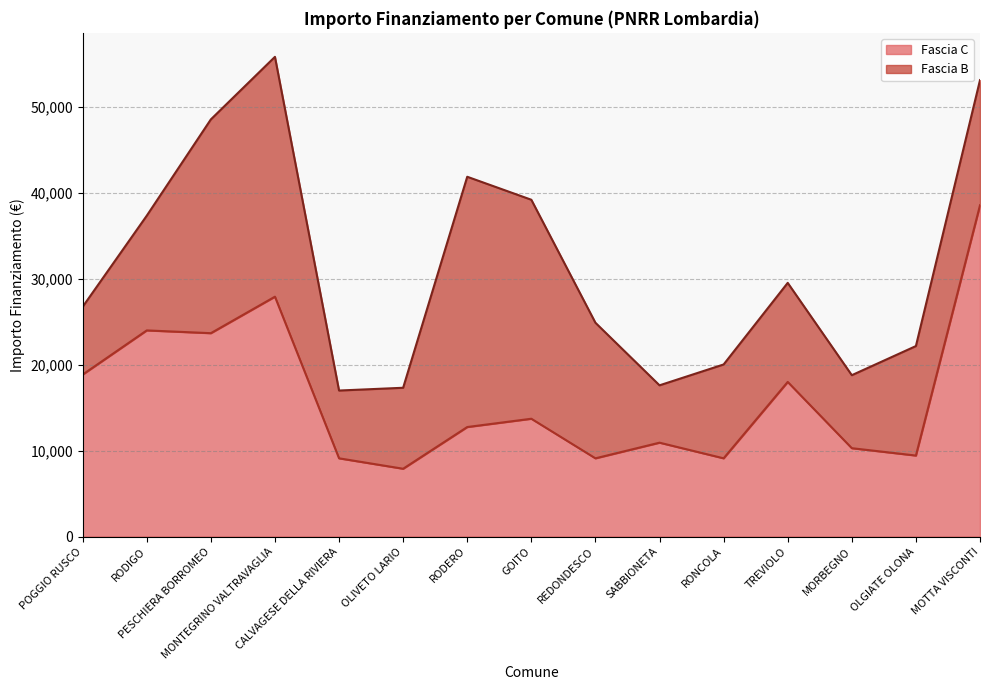

At which category does the chart reach its minimum across all series?

OLIVETO LARIO